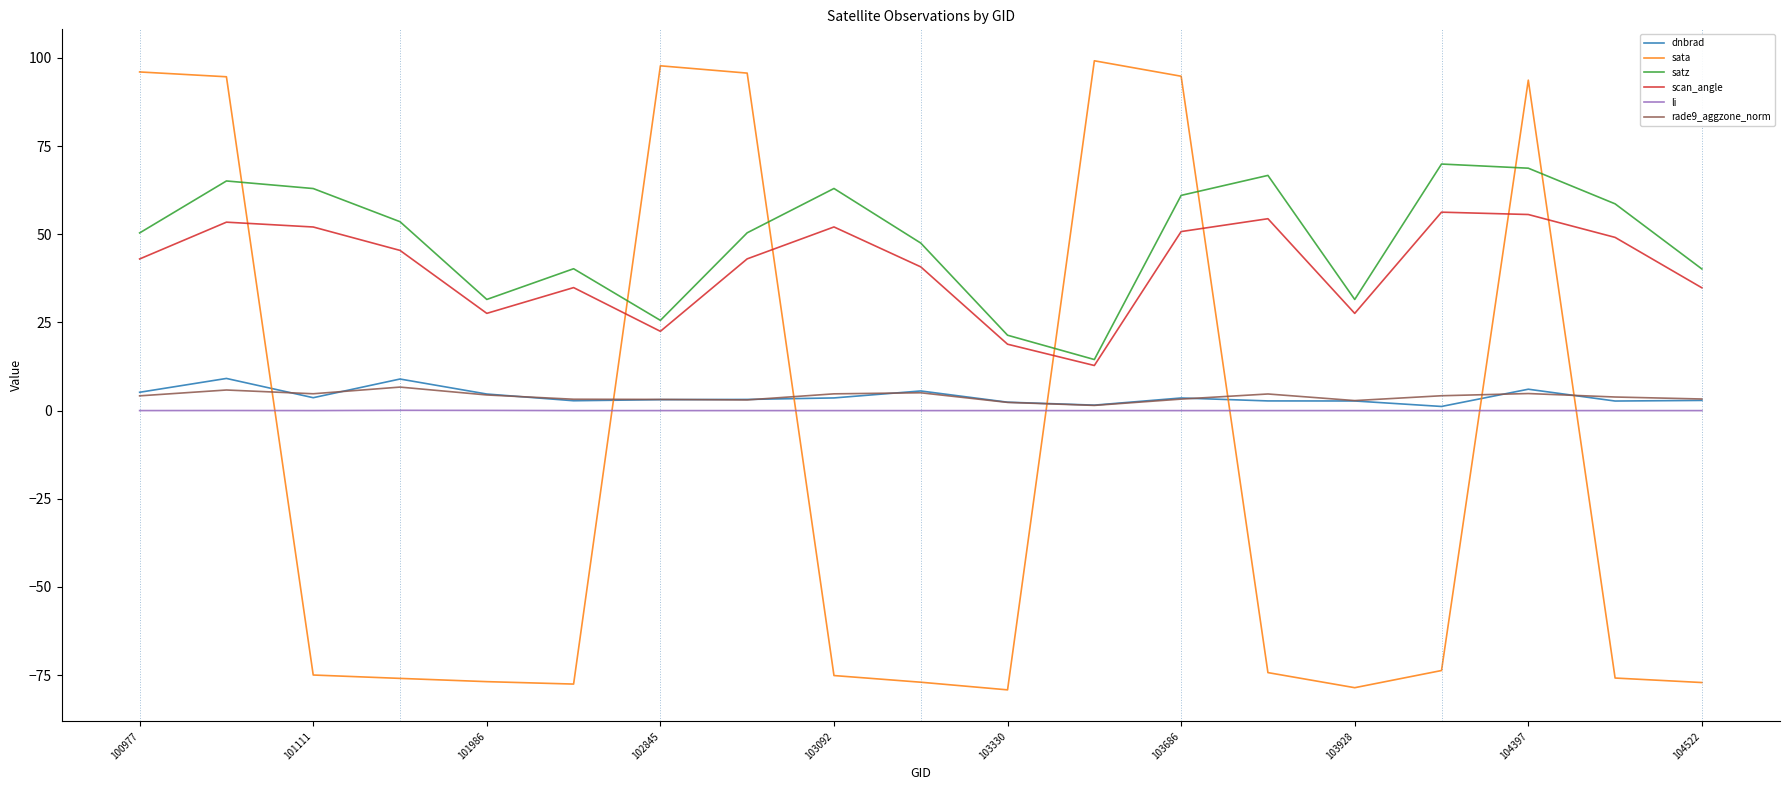

True or false: satz and dnbrad cross at least once.

False